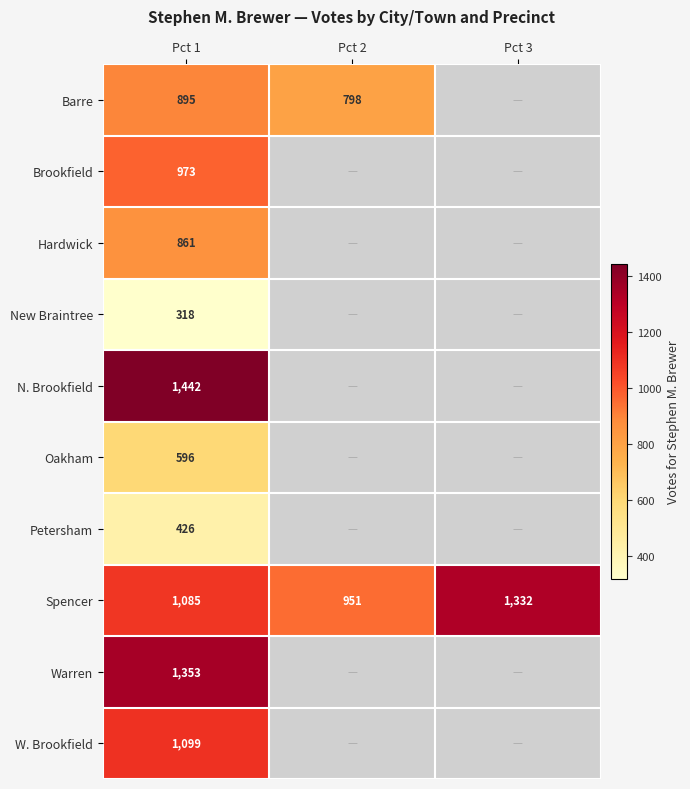

The value of Petersham at Pct 1 is 660. True or false?

False